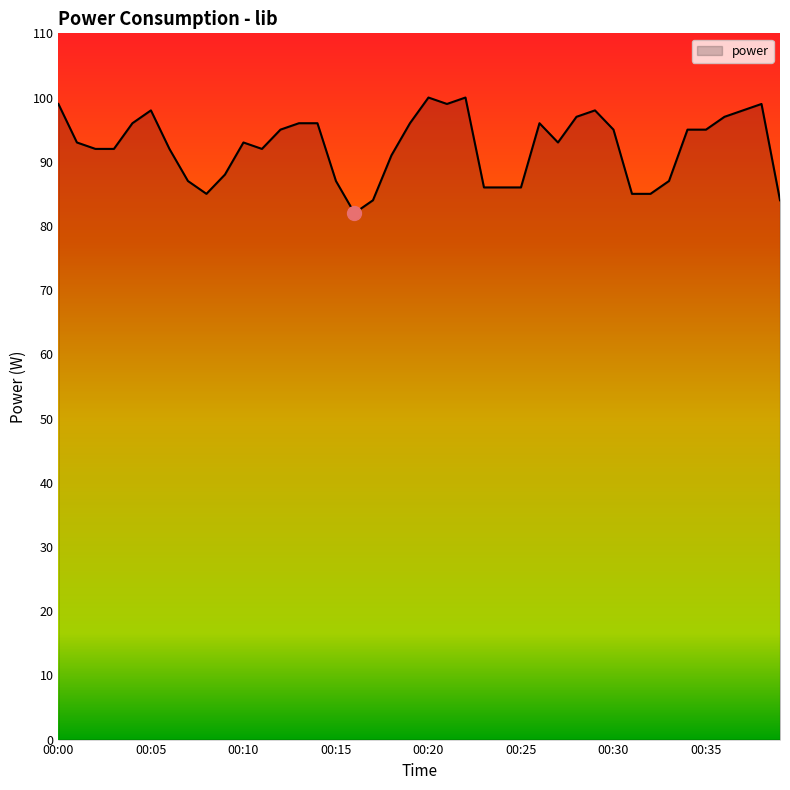

What is the difference between the maximum and minimum values?

18